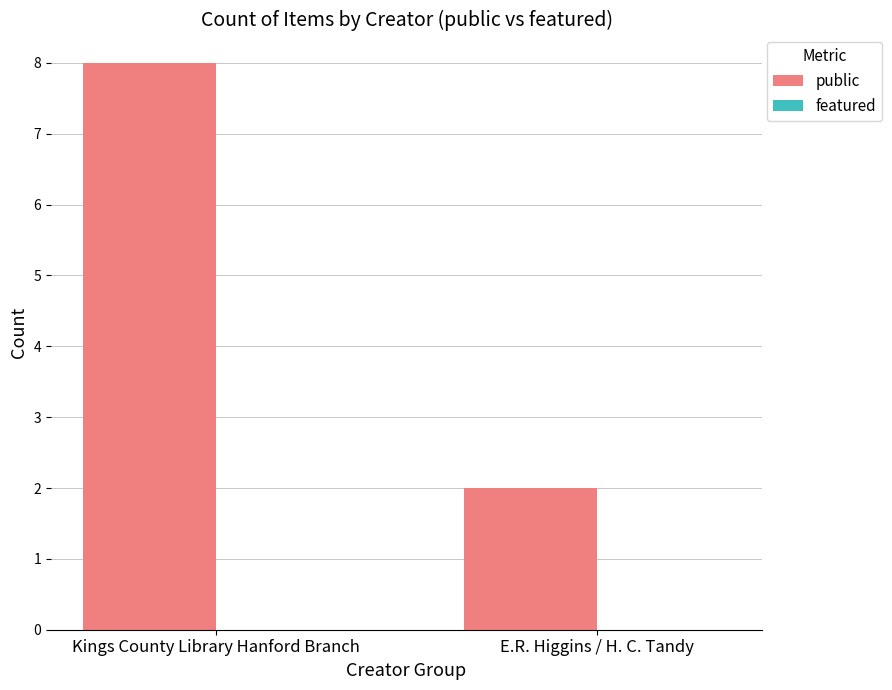

Rank the categories by value from highest to lowest.

Kings County Library Hanford Branch, E.R. Higgins / H. C. Tandy